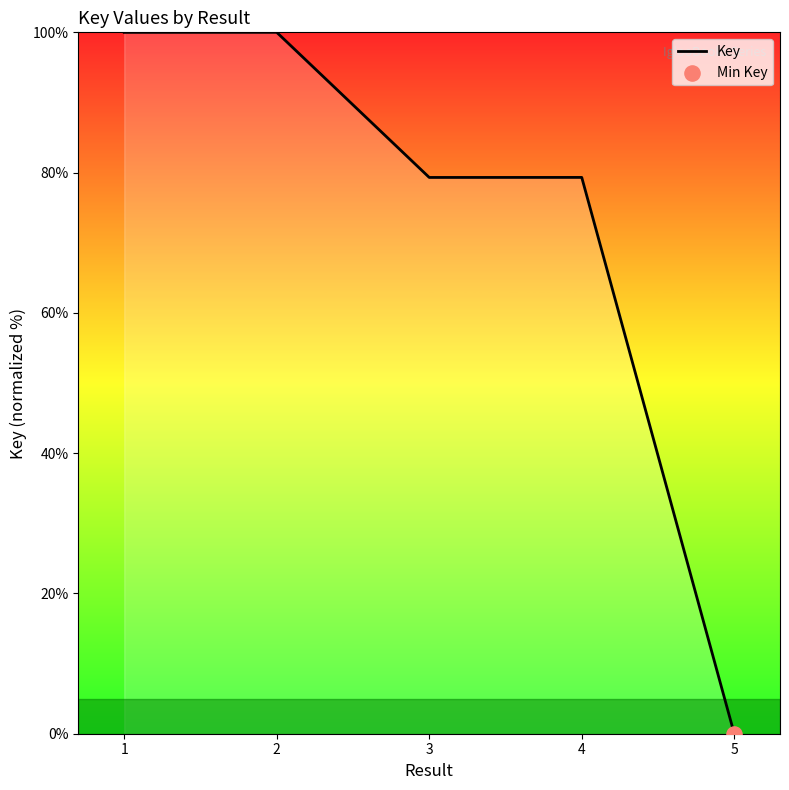

What is the change in value from 2 to 4?

-20.7